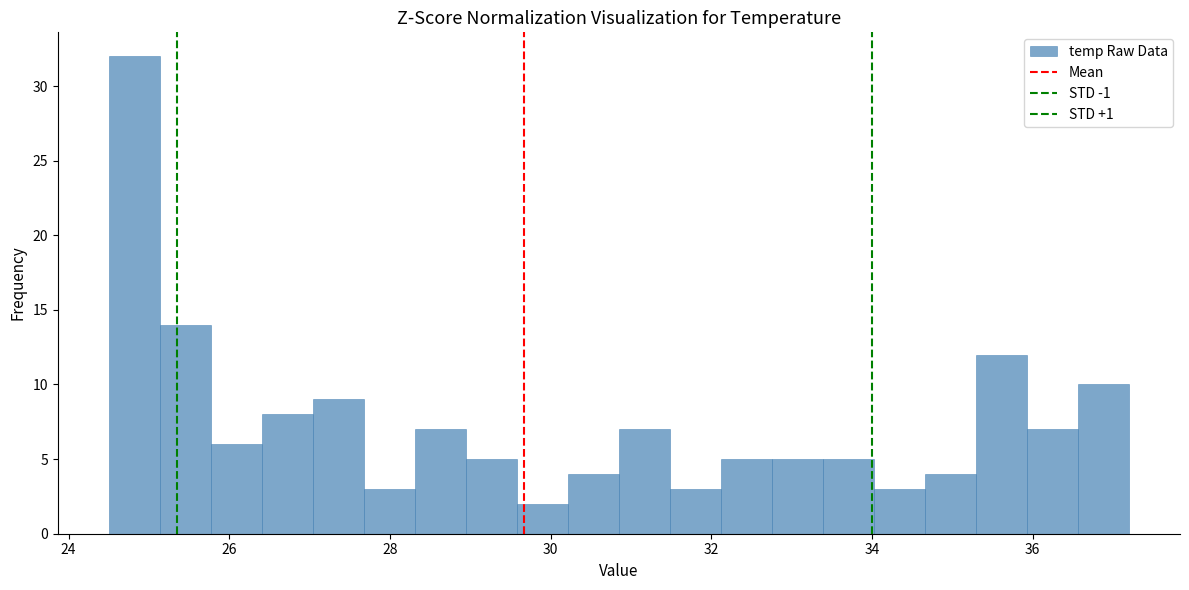

Read against the x-axis, roughly where is the centre of the tallest bar?

24.8